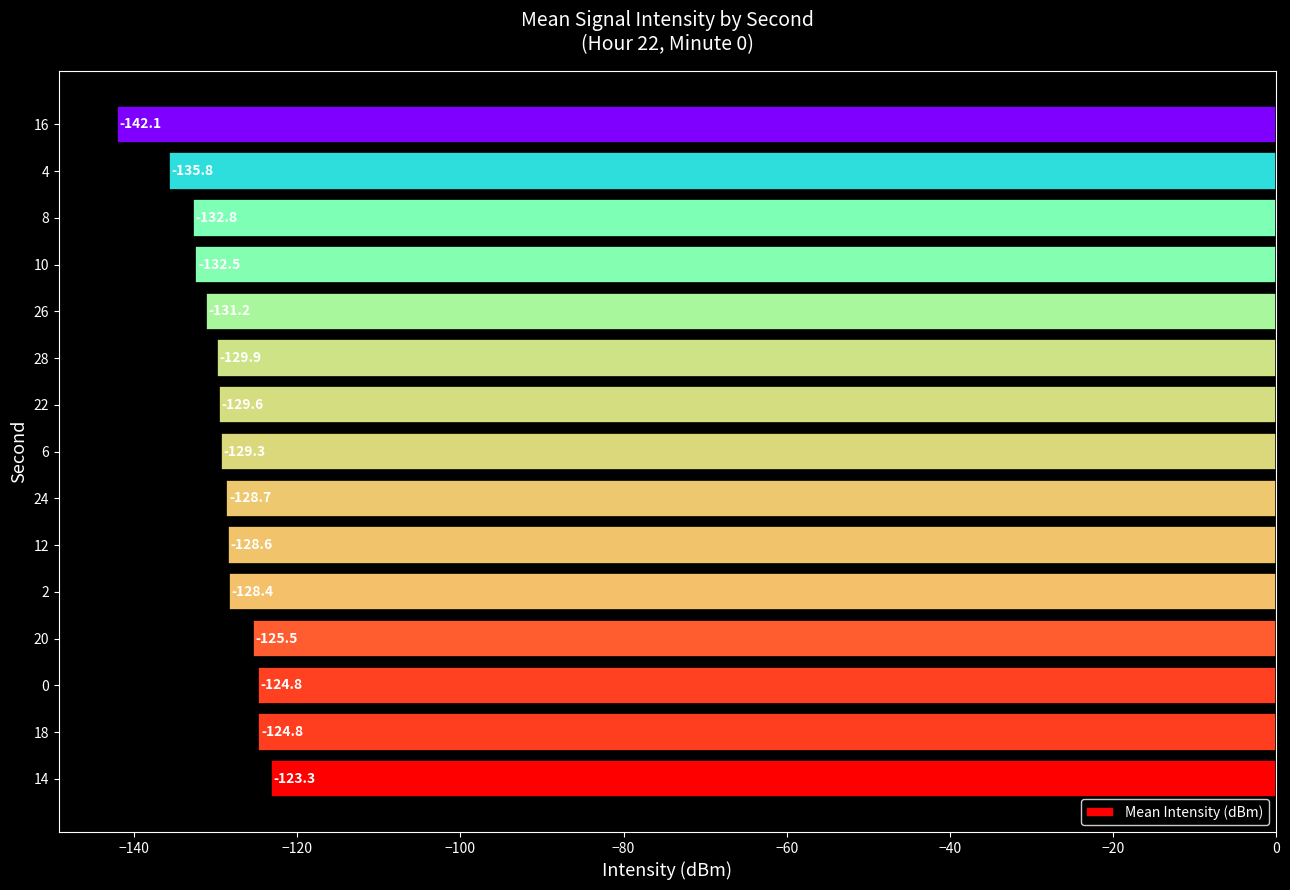

Read the value at 0.

-124.8